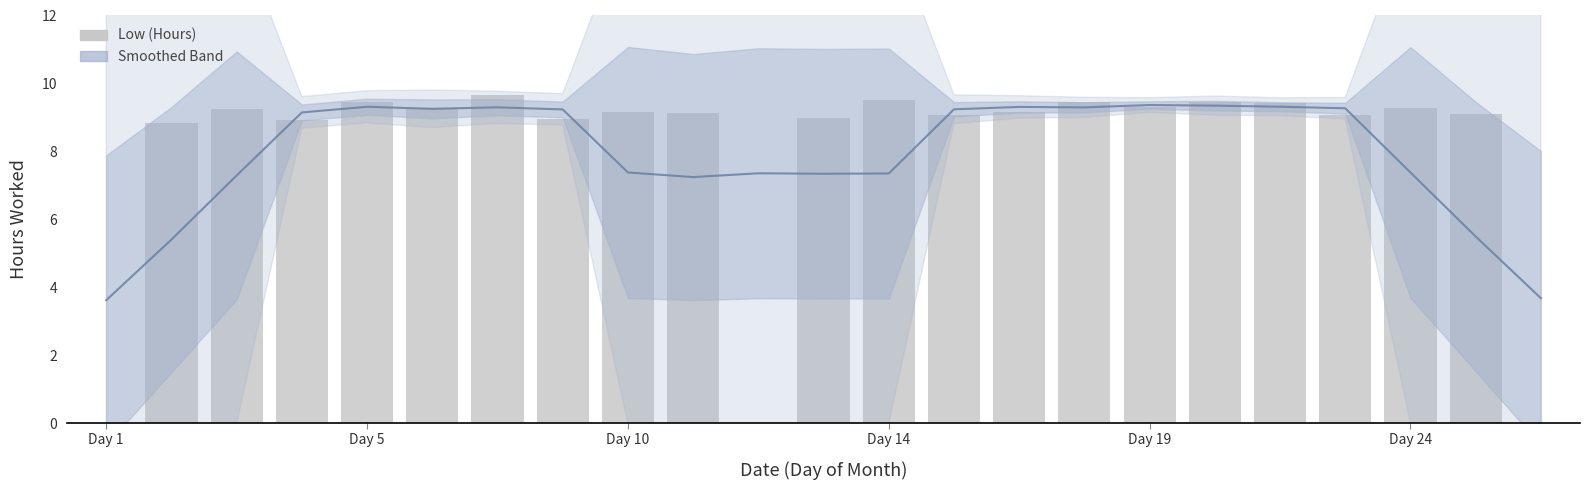

What value does the Low (Hours) series have at 6?

9.7